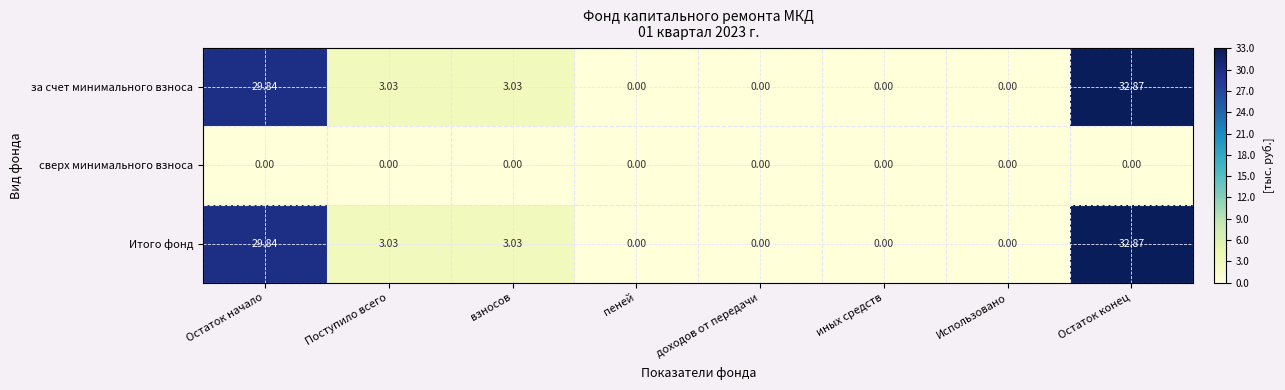

At which category does the chart reach its peak across all series?

Остаток конец